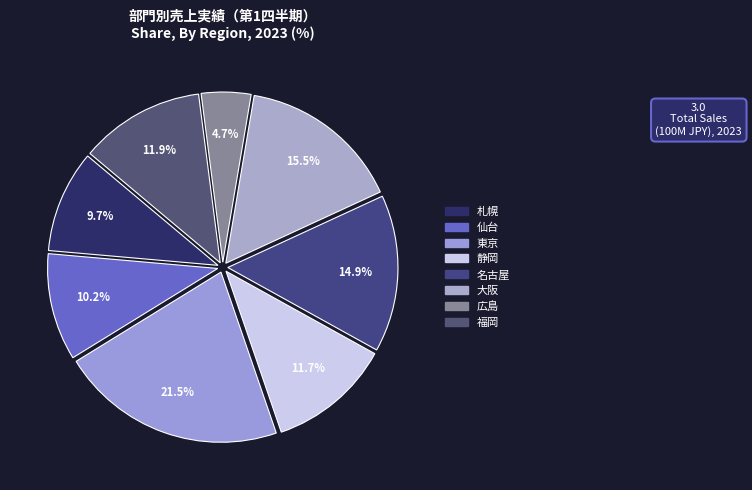

Is there a majority slice in this chart?

No